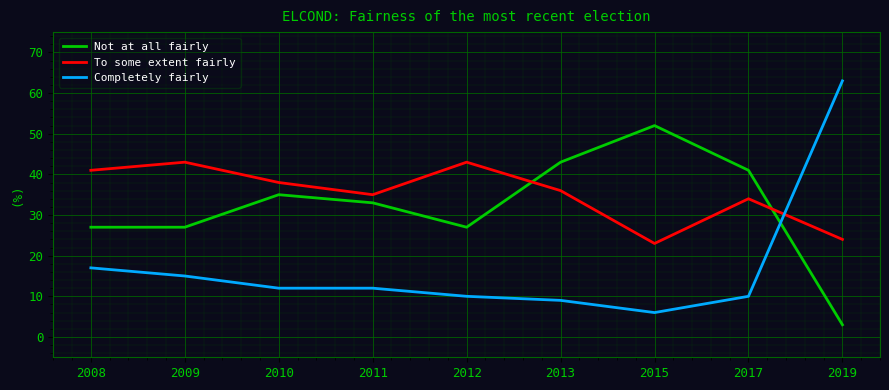

True or false: To some extent fairly has more than 2 points higher than both neighbors.

True